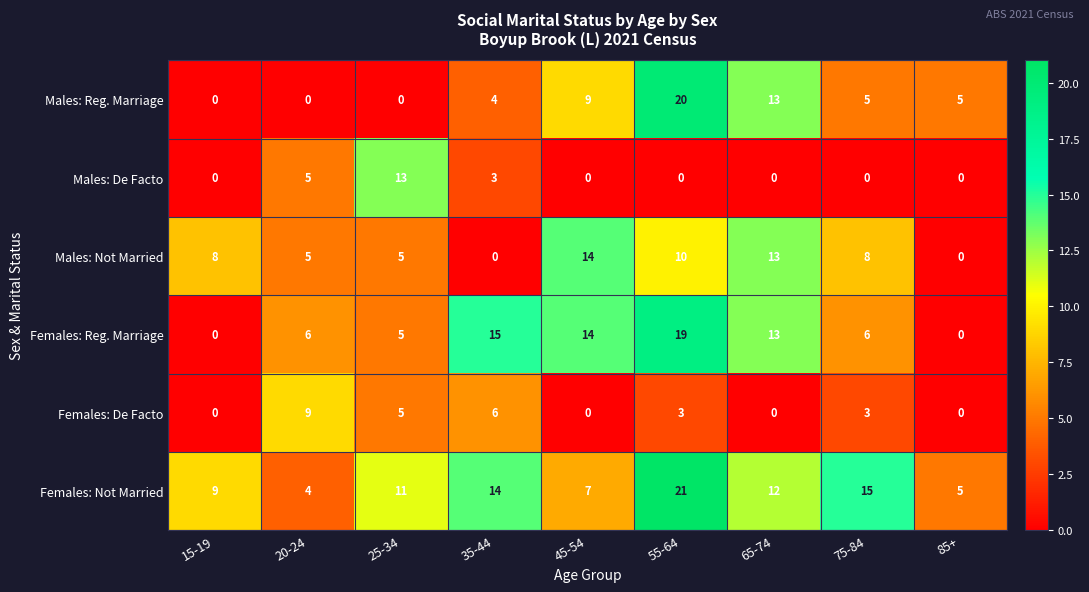

Rank the series by their maximum value, from highest to lowest.

Females: Not Married, Males: Reg. Marriage, Females: Reg. Marriage, Males: Not Married, Males: De Facto, Females: De Facto